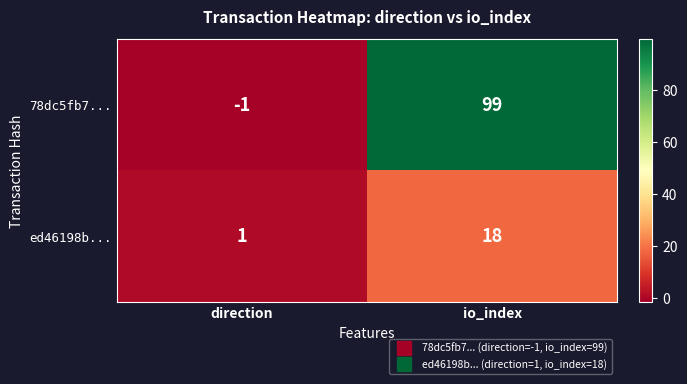

At direction, list the series in order from smallest to largest.

78dc5fb7..., ed46198b...